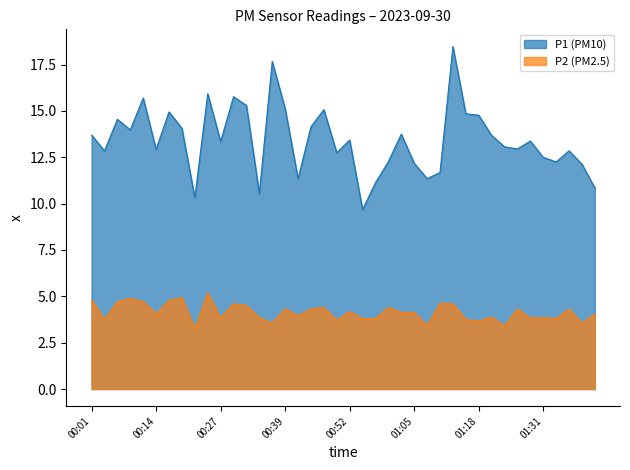

Is it true that P2 equals 1.9 at 00:45?

False